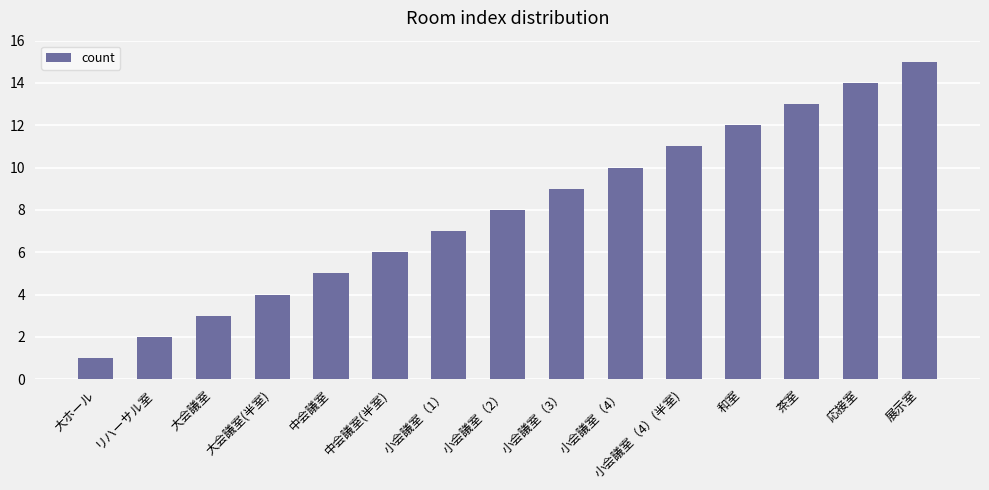

What is the ratio of the value at 展示室 to the value at 中会議室?

3.0